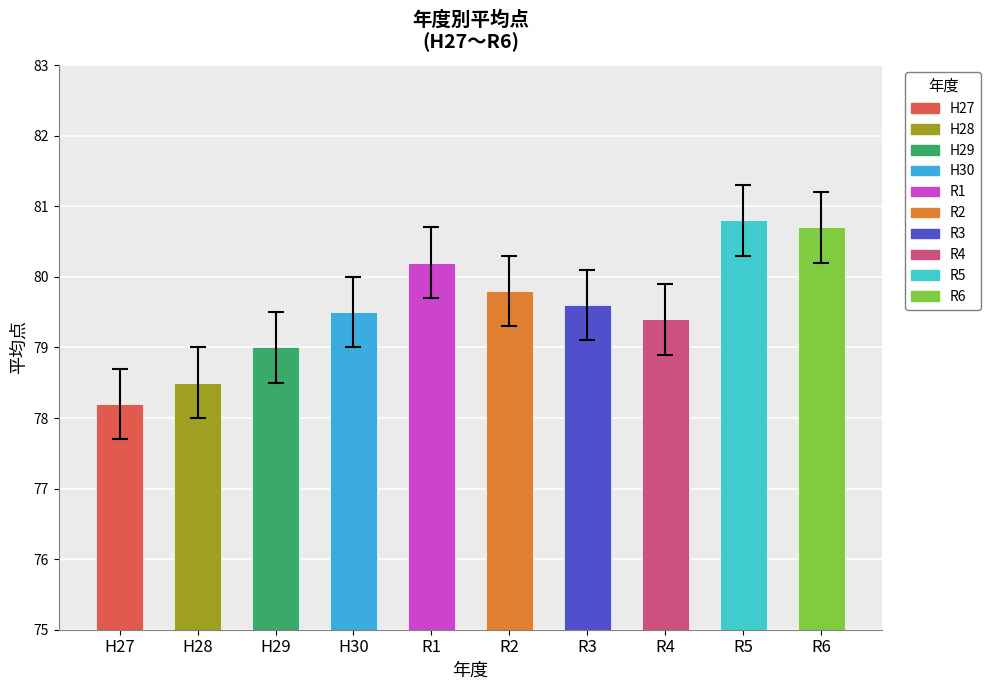

The value at R2 is 127.6. True or false?

False